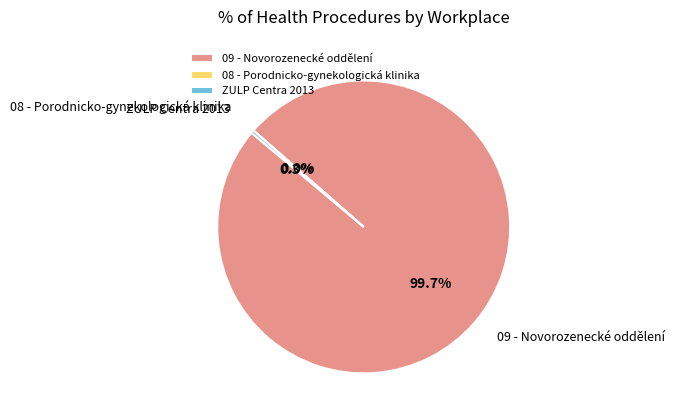

To the nearest percent, what is the average slice percentage?

33%